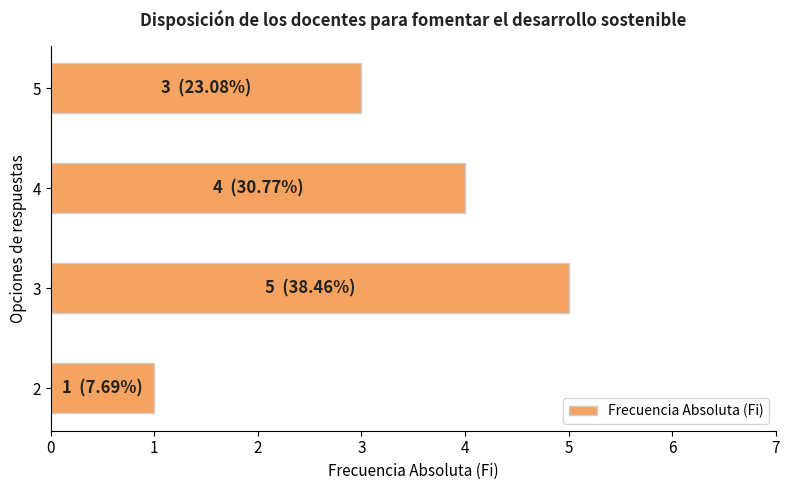

Reading bottom to top, what are all the values shown in this chart?

1	5	4	3